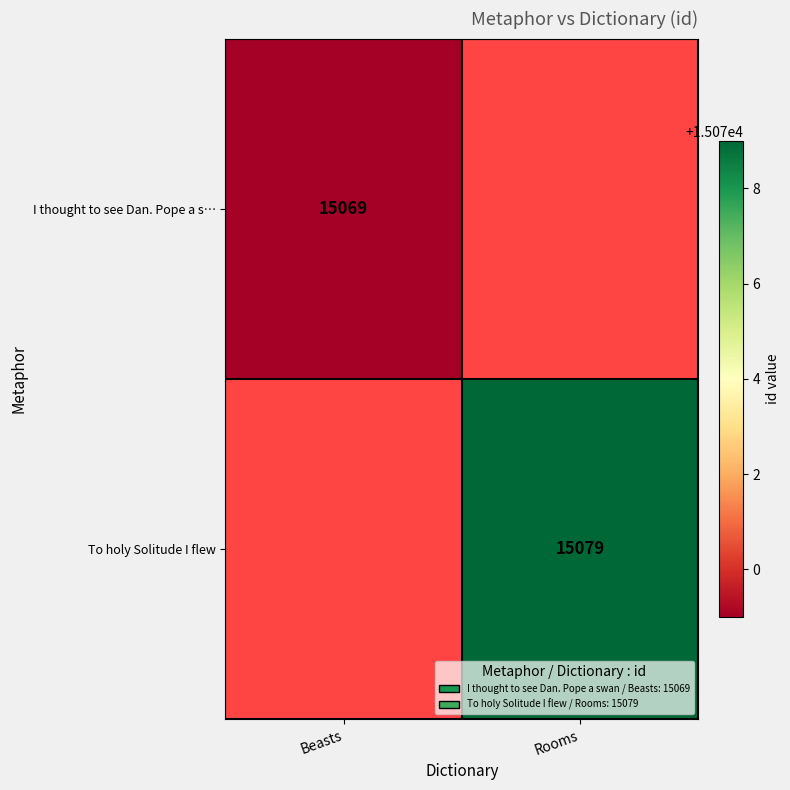

True or false: To holy Solitude I flew has a value of 15079 at Rooms.

True